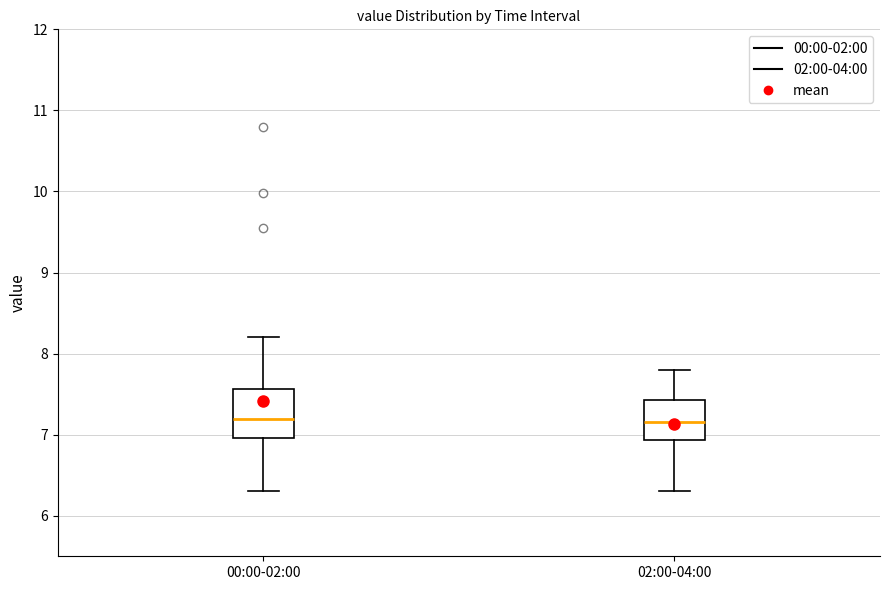

Reading left to right, read every box against the y-axis: the position of its median line, the range the box covers, and the ends of its whiskers. The values are not printed on the chart, so give them approximately, as read against the axis.

00:00-02:00: median 7.2, box 7.0 to 7.6, whiskers 6.3 to 8.2
02:00-04:00: median 7.2, box 6.9 to 7.4, whiskers 6.3 to 7.8